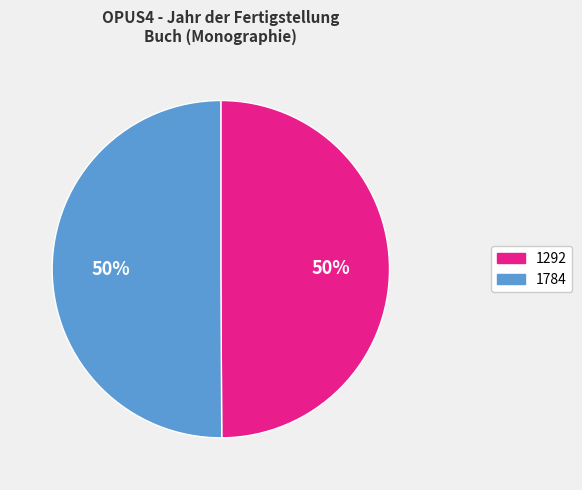

Approximately how many times larger is the value at 1784 compared to 1292?

1.0